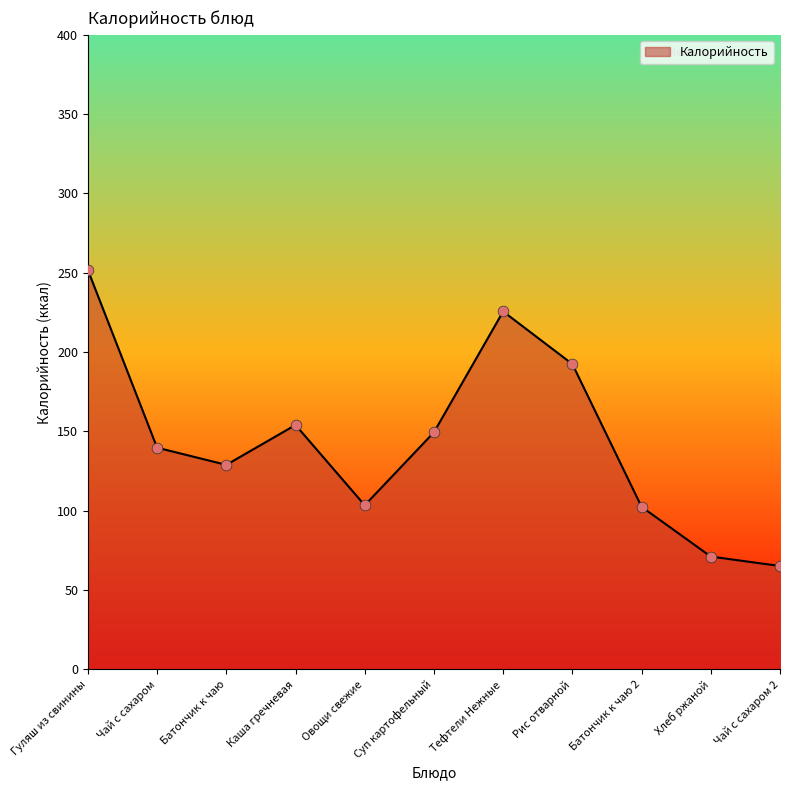

Which has a higher value, Каша гречневая or Гуляш из свинины?

Гуляш из свинины